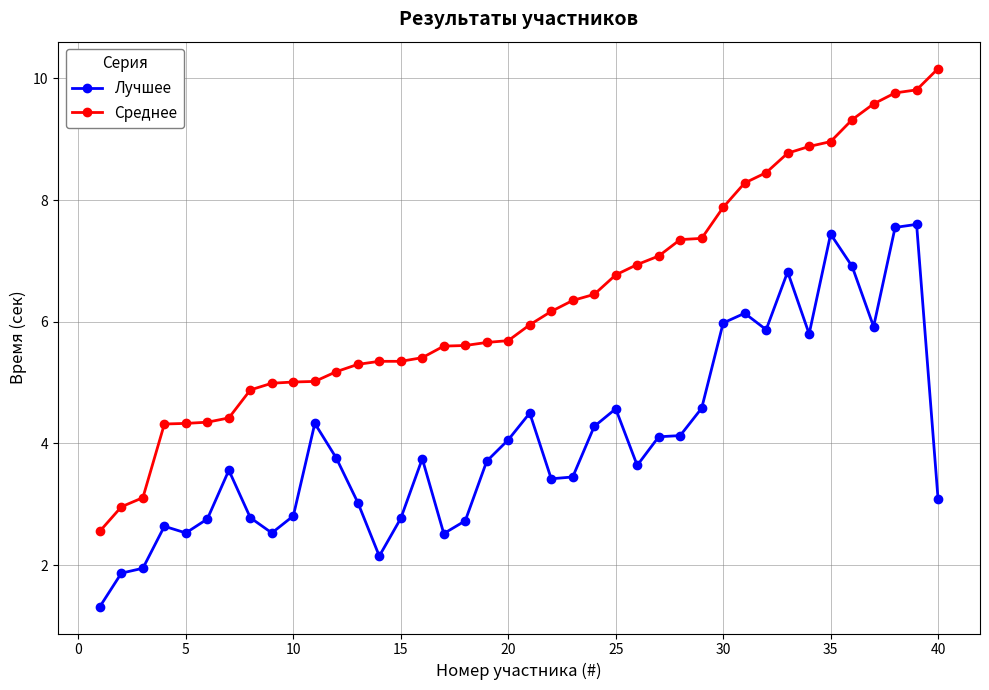

What is the value of the Среднее point at the 31st from the left?

8.3